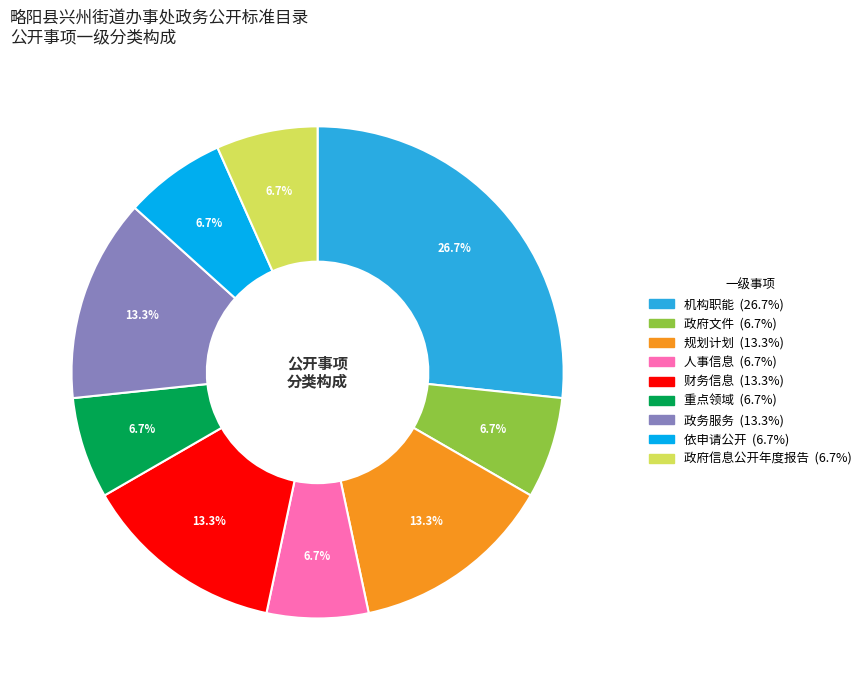

Which category has the biggest portion of the pie?

机构职能